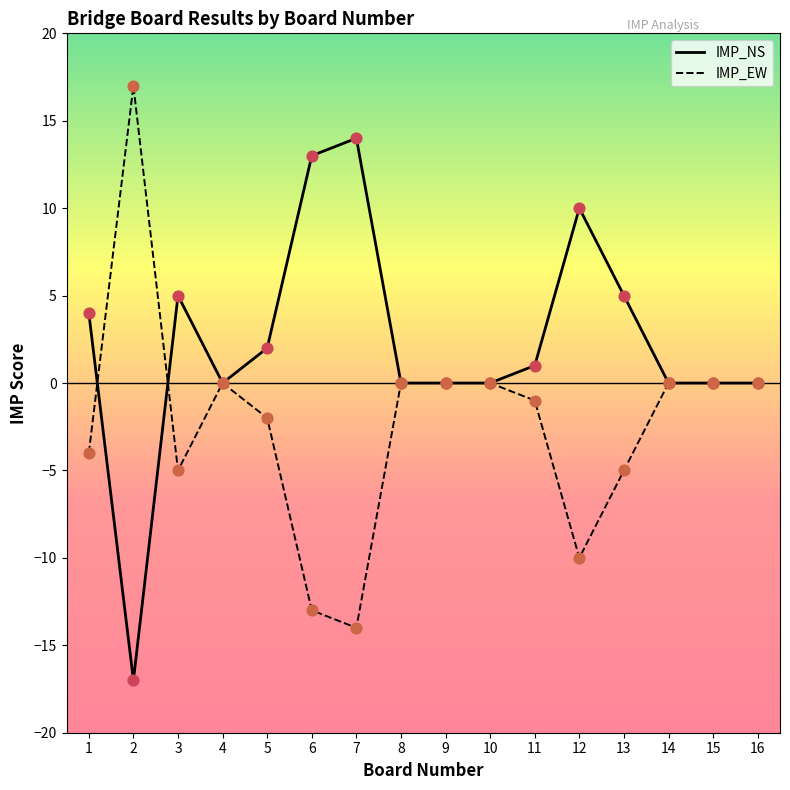

Which series has the largest total across all categories?

IMP_NS